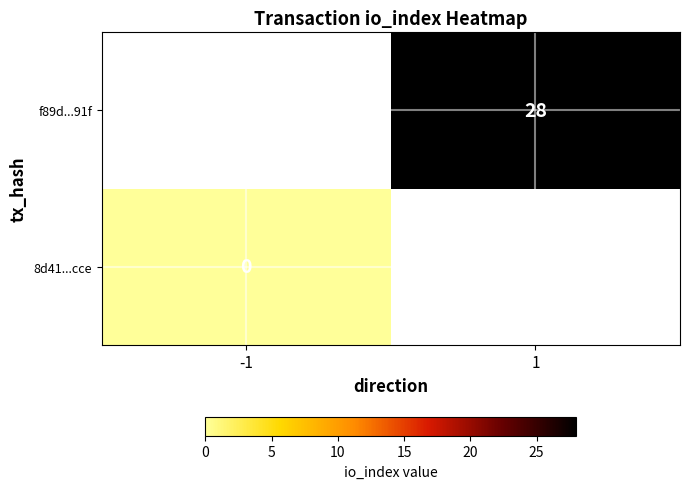

At how many categories does at least one series exceed 11?

1